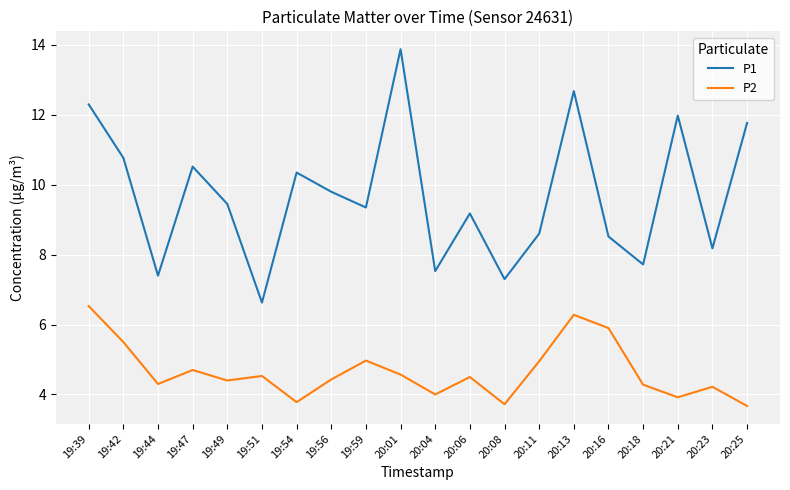

True or false: P2 and P1 intersect in this chart.

False